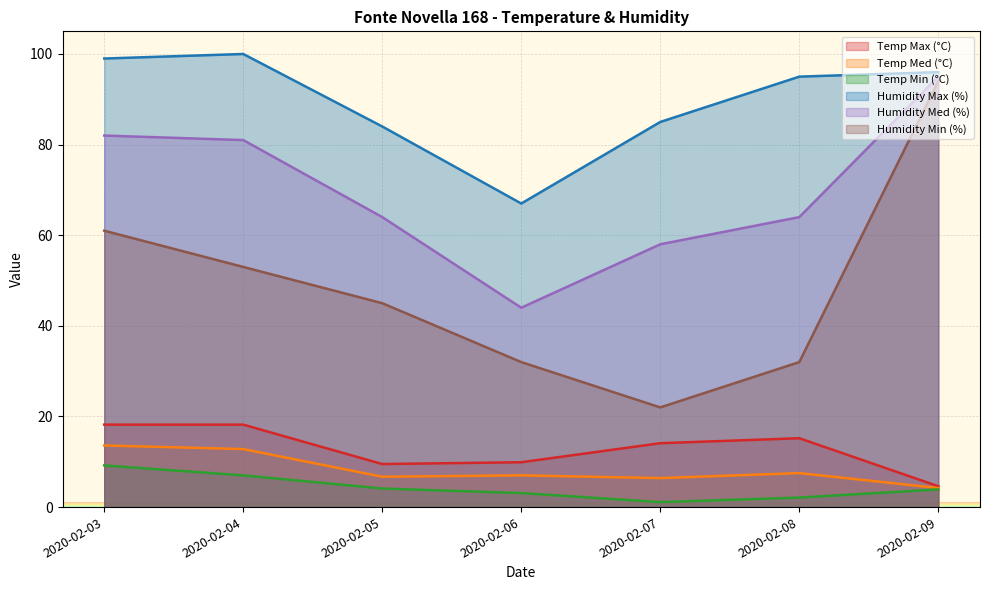

Where is Temp Max (°C) nearest to the value 11?

2020-02-06